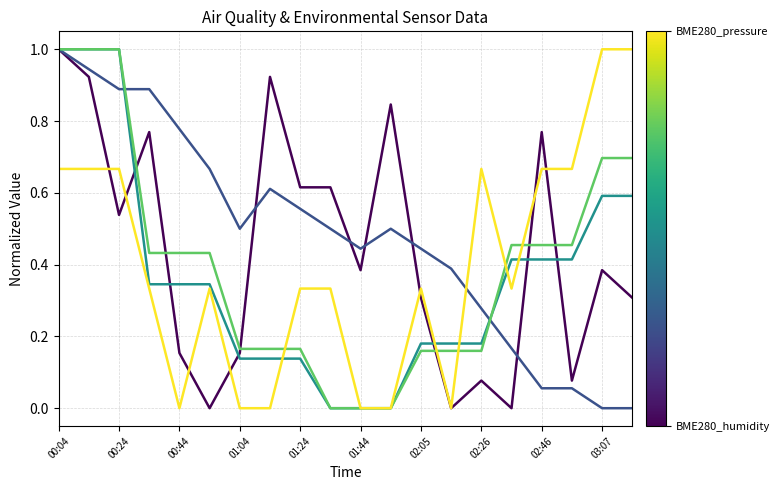

Count the number of data series in this chart.

5